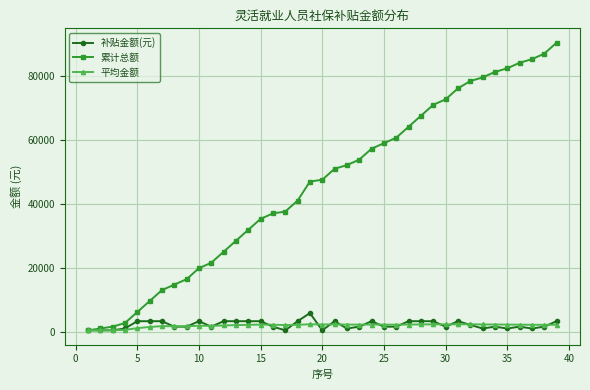

What is the maximum value shown in the chart?

90300